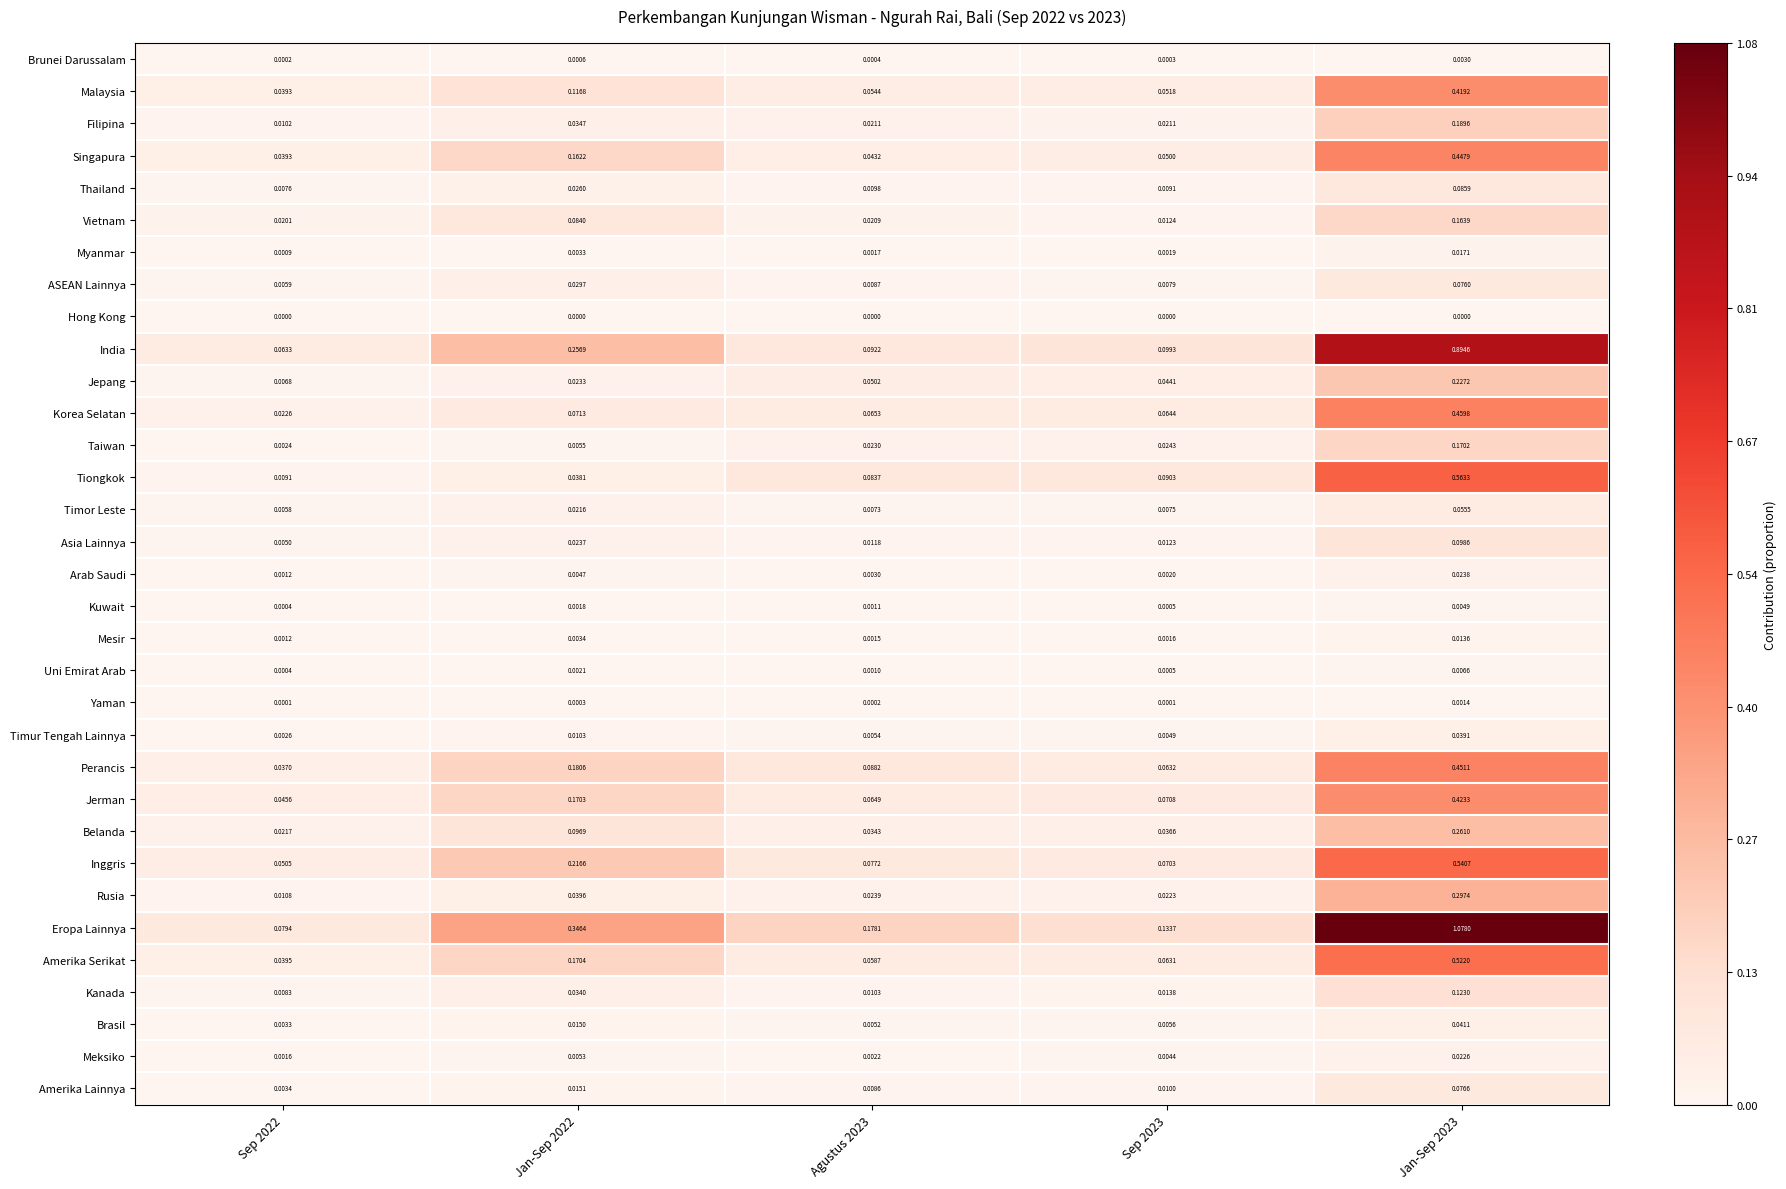

Rank the series by their maximum value, from highest to lowest.

Eropa Lainnya, India, Tiongkok, Inggris, Amerika Serikat, Korea Selatan, Perancis, Singapura, Jerman, Malaysia, Rusia, Belanda, Jepang, Filipina, Taiwan, Vietnam, Kanada, Asia Lainnya, Thailand, Amerika Lainnya, ASEAN Lainnya, Timor Leste, Brasil, Timur Tengah Lainnya, Arab Saudi, Meksiko, Myanmar, Mesir, Uni Emirat Arab, Kuwait, Brunei Darussalam, Yaman, Hong Kong